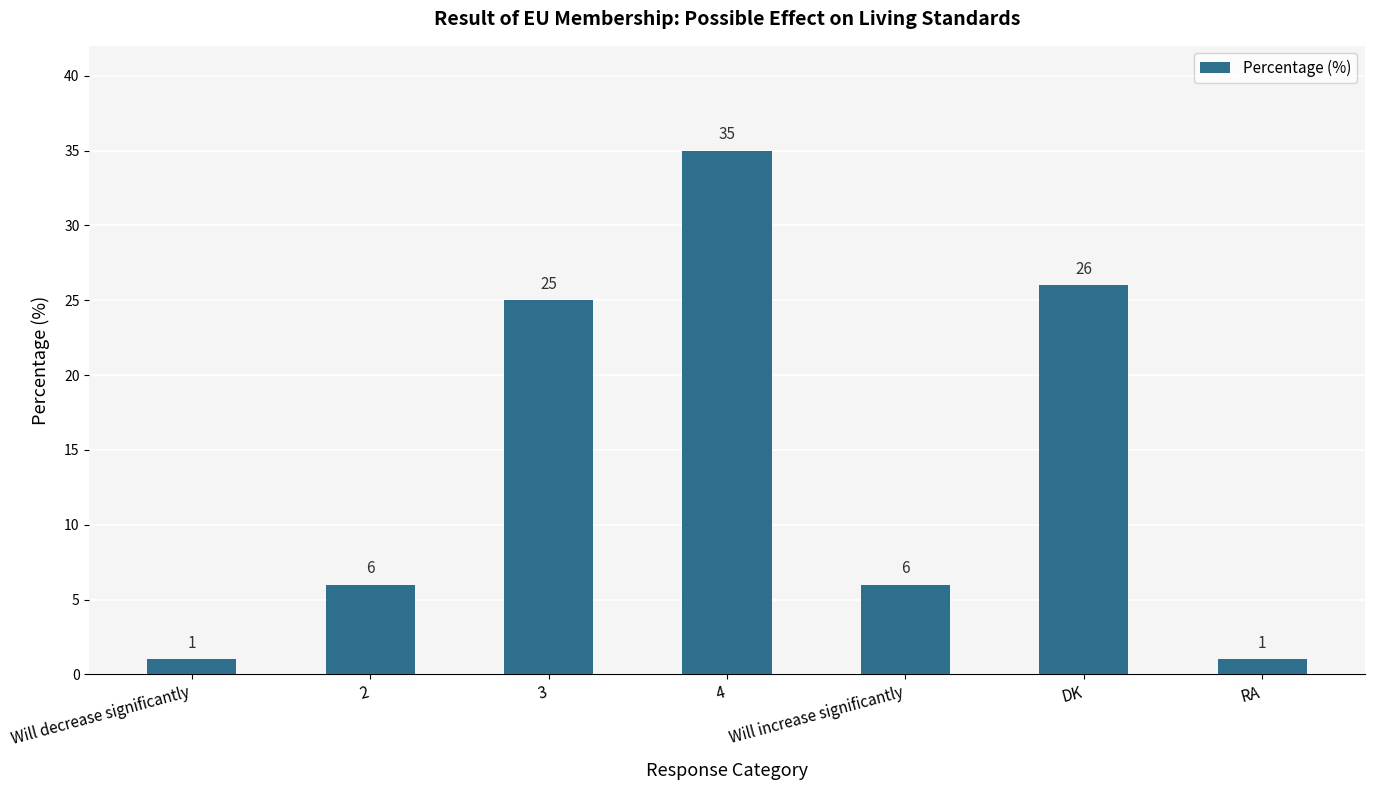

Which label corresponds to the largest value in the chart?

4